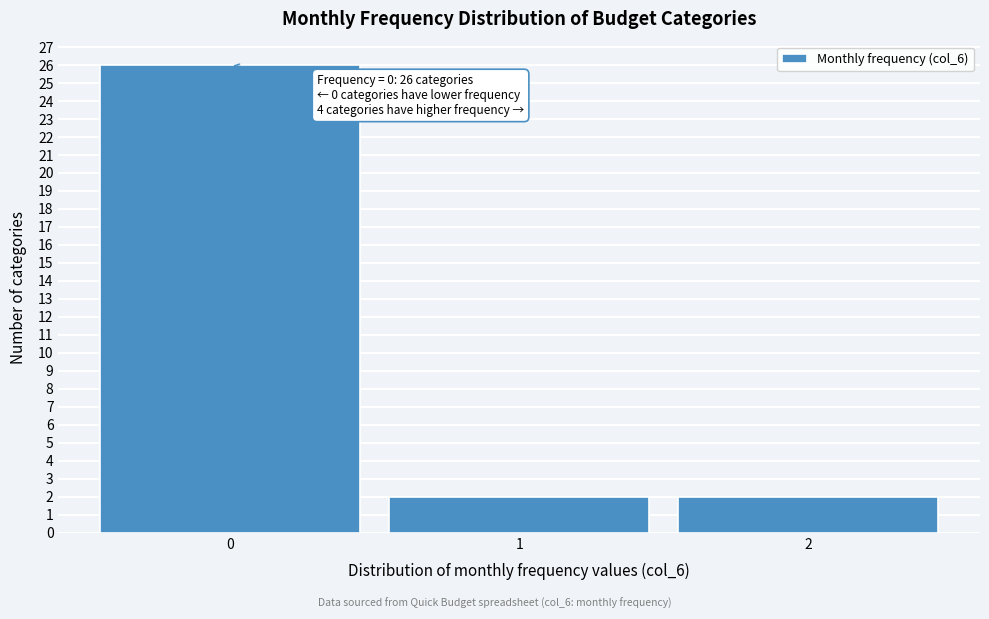

Over which range of the x-axis is the bar tallest?

-0.5 to 0.5